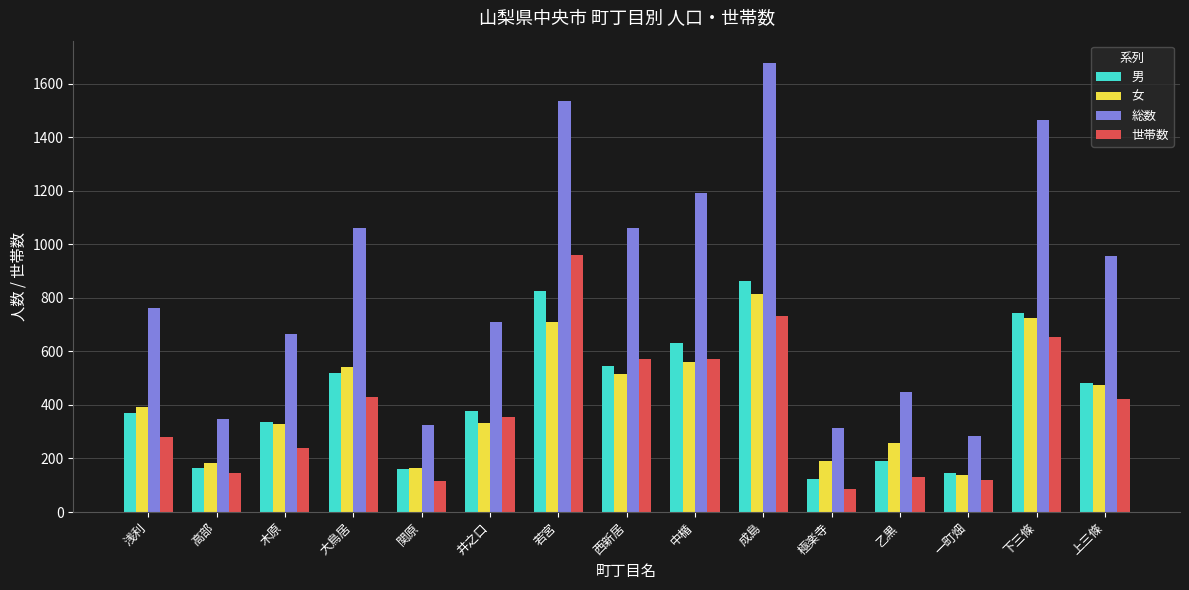

Is it true that 世帯数 equals 703 at 大鳥居?

False